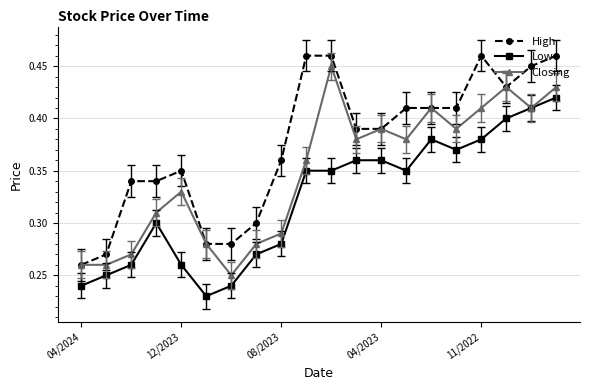

At how many categories does at least one series exceed 0?

20